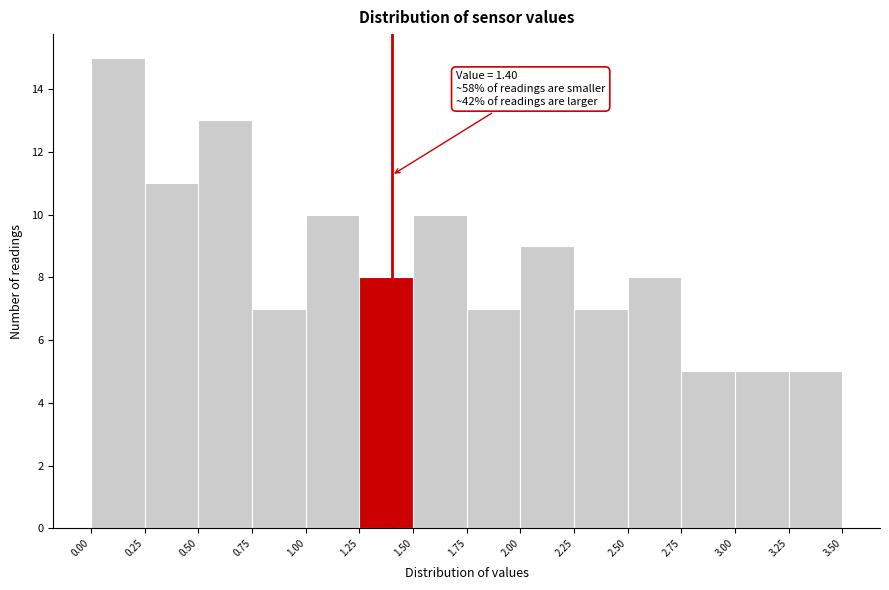

Over which range of the x-axis is the bar tallest?

0.00 to 0.25